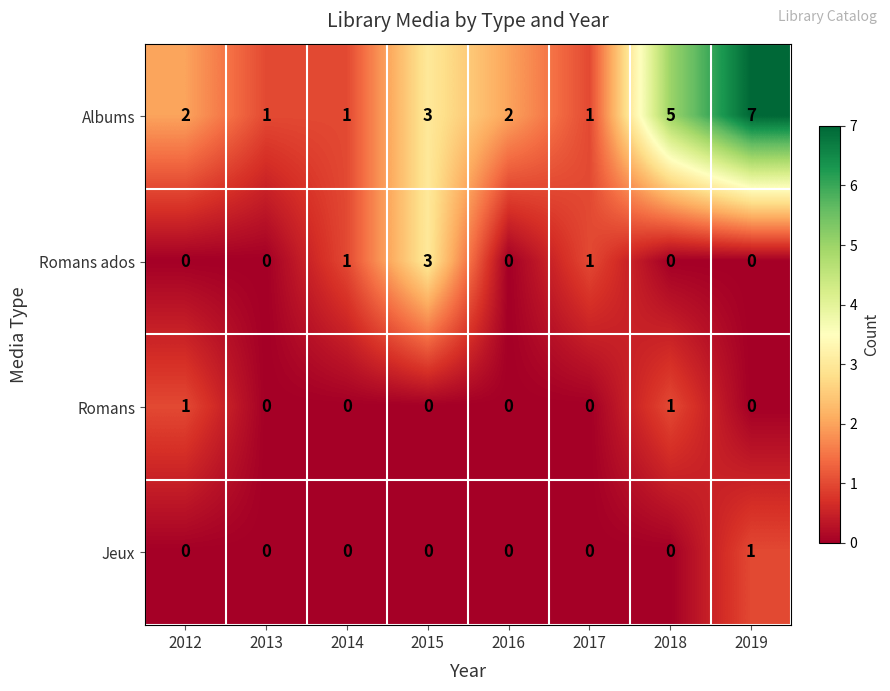

Which series has the largest range (max minus min)?

Albums